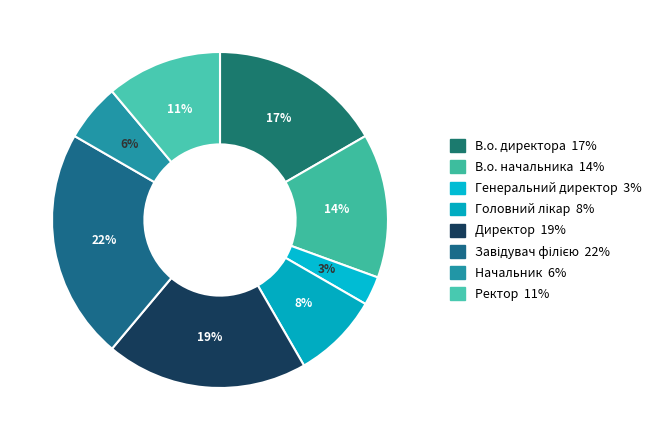

Approximately how many times larger is the value at Головний лікар compared to Генеральний директор?

3.0